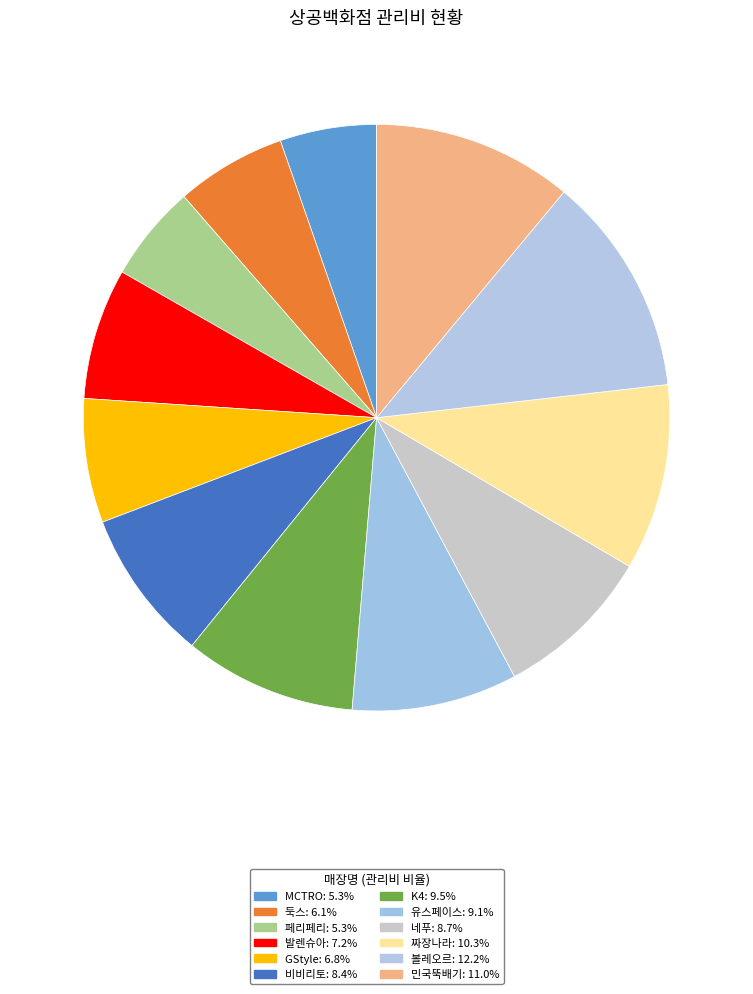

What percentage is the 네푸 slice, to the nearest percent?

9%